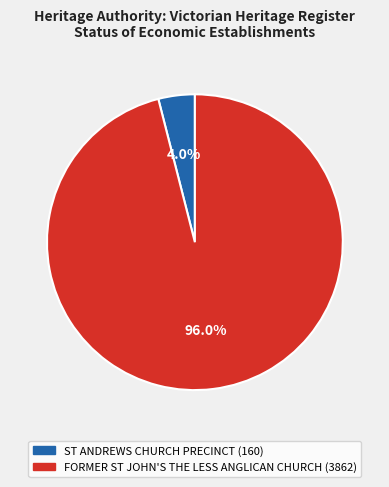

Between ST ANDREWS CHURCH PRECINCT and FORMER ST JOHN'S THE LESS ANGLICAN CHURCH, which is larger?

FORMER ST JOHN'S THE LESS ANGLICAN CHURCH